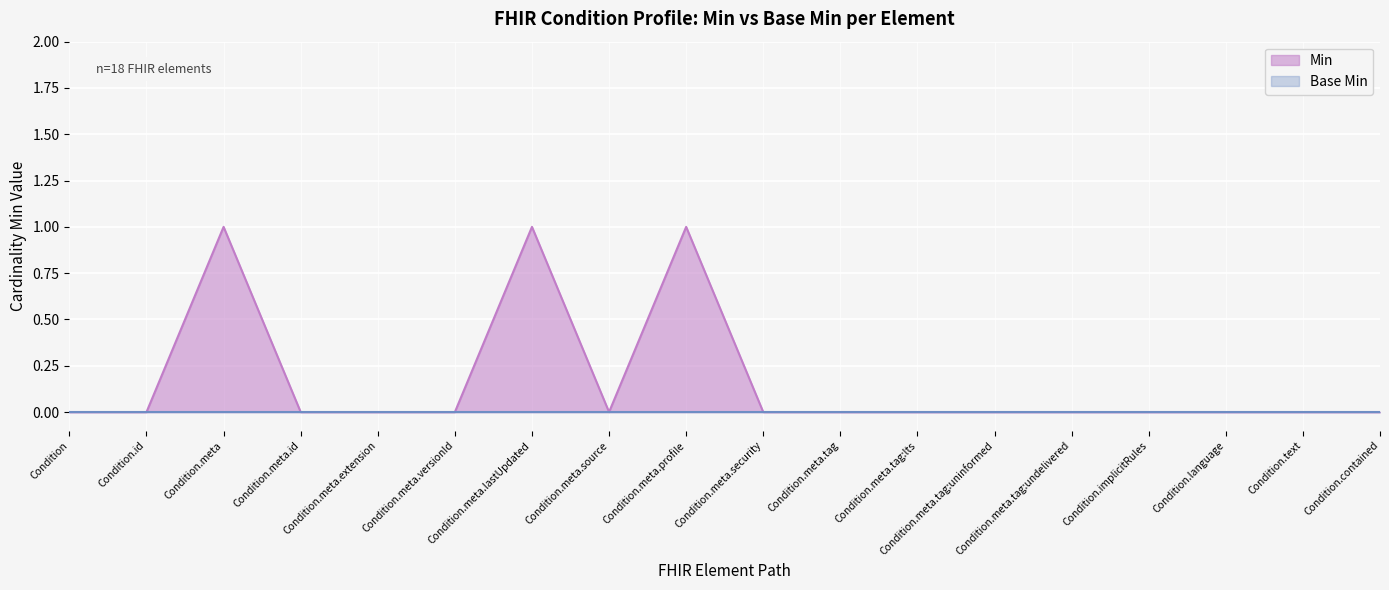

True or false: the data has more than 0 interior local peaks.

True